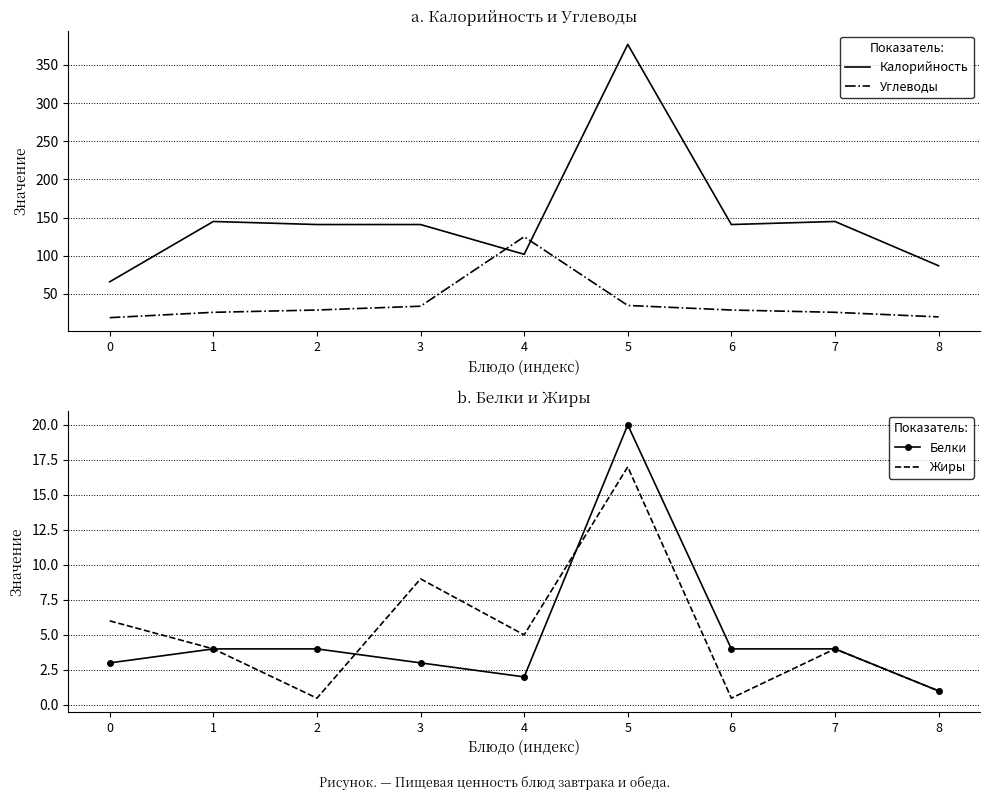

Is the value of Углеводы at 2 greater than the value of Калорийность at 0?

No